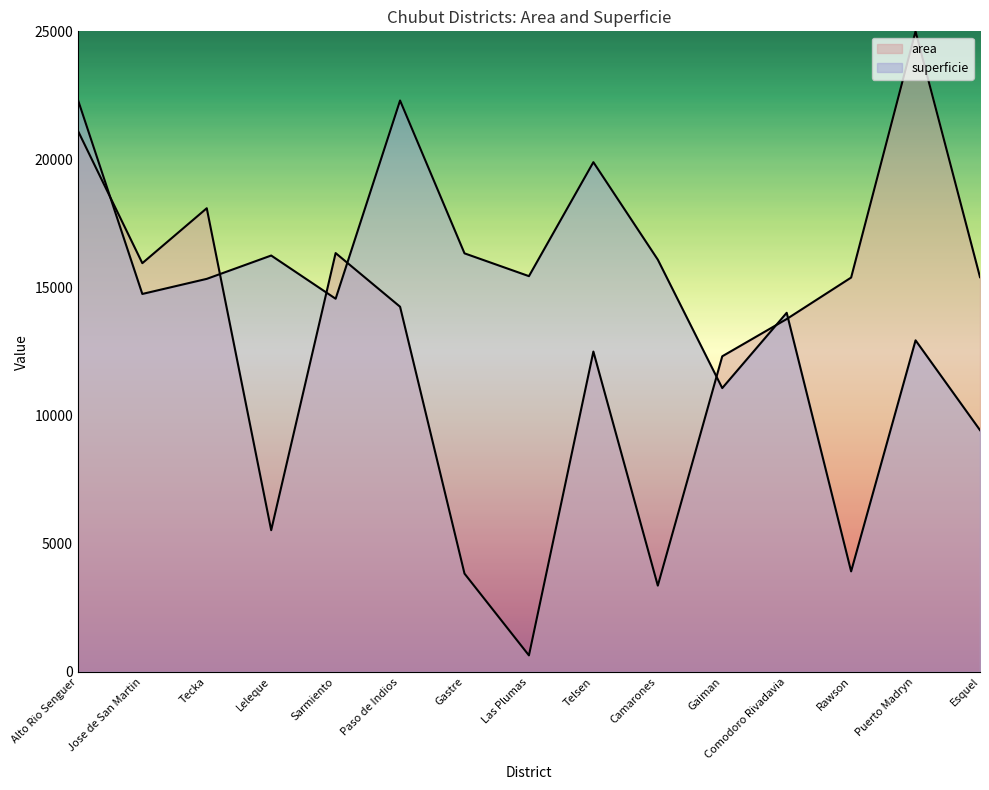

True or false: area has a value of 10489.7 at Esquel.

False